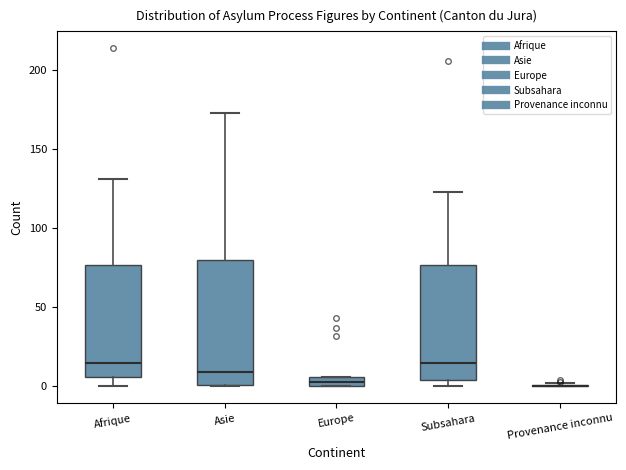

Where is the upper edge of the box for Europe on the y-axis? The values are not printed on the chart, so give them approximately, as read against the axis.

5